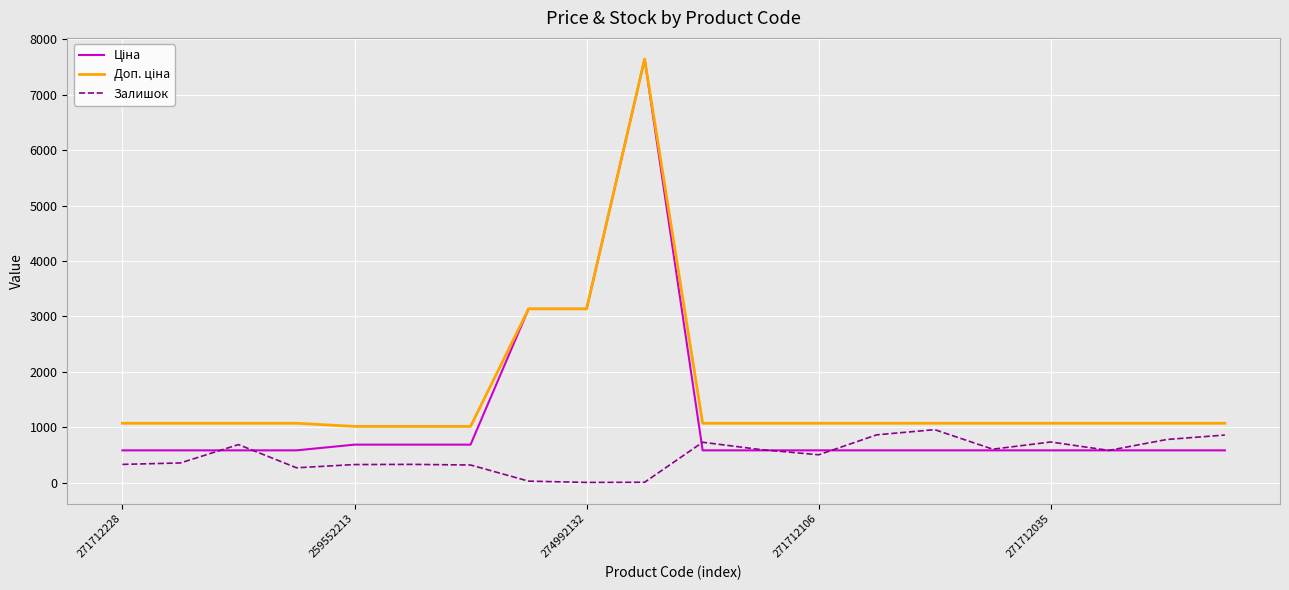

What is the maximum value for Залишок?

959.0